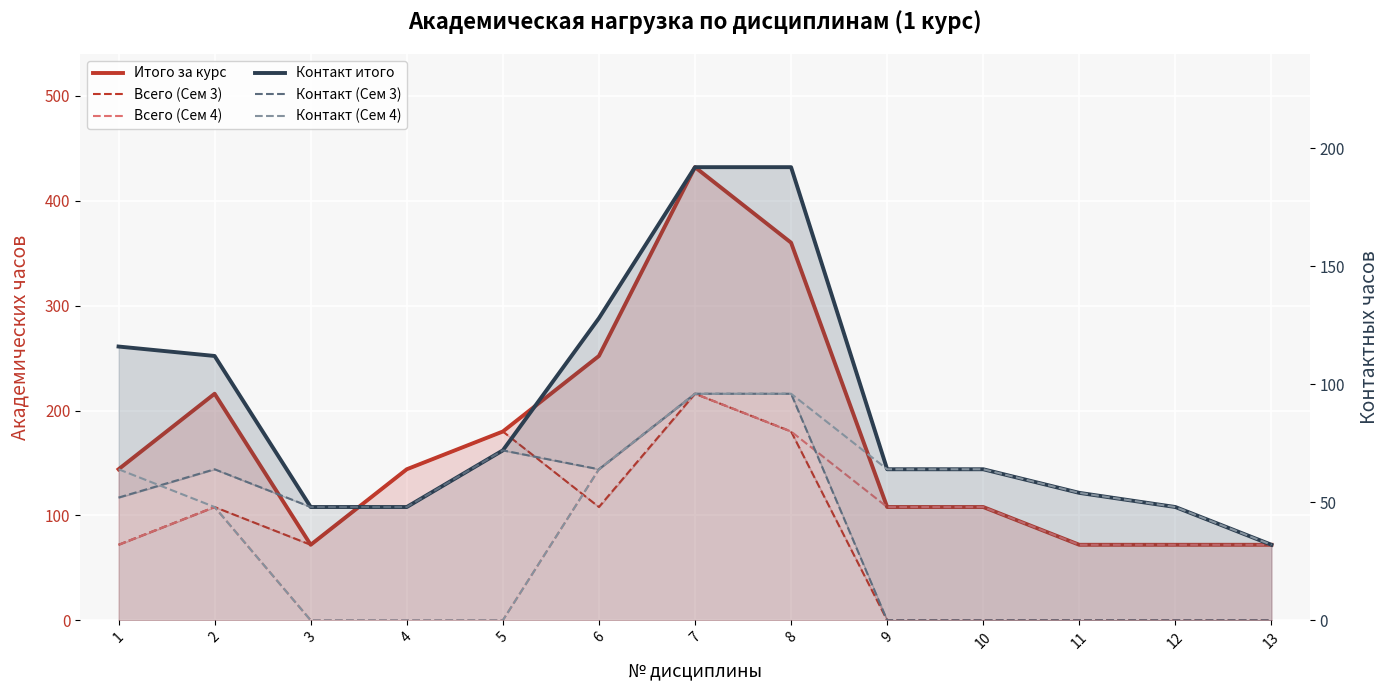

What is the value of the Итого за курс point at the 4th from the left?

144